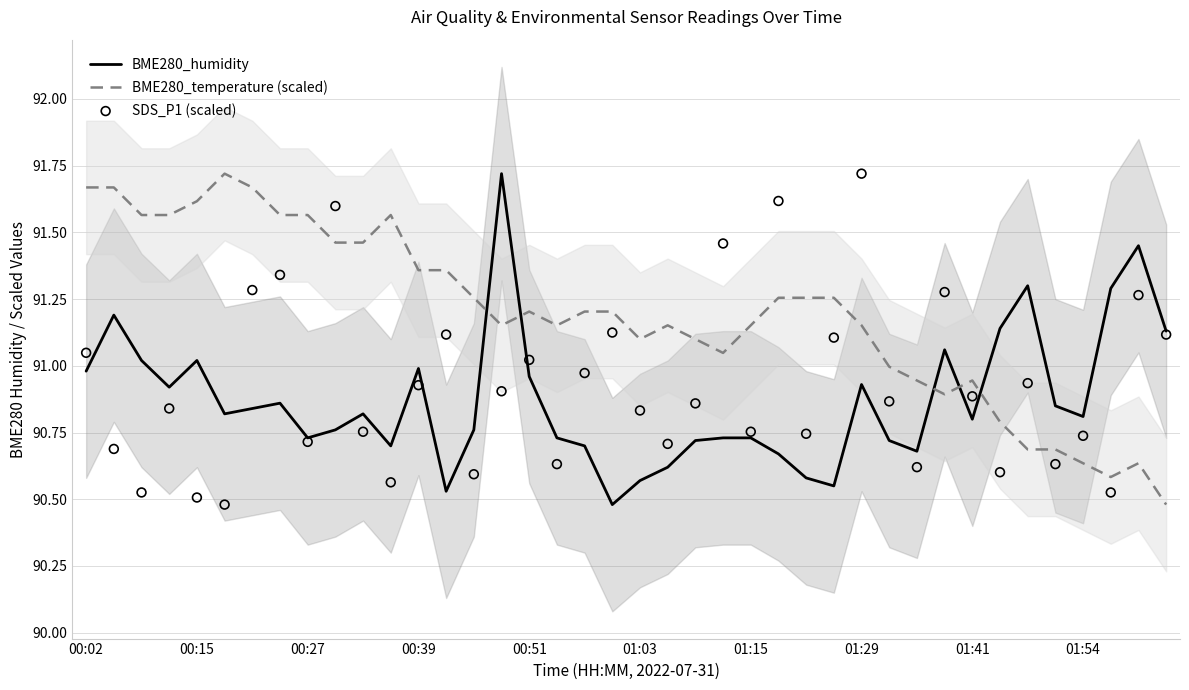

What are all the series names shown in the legend?

BME280_humidity, BME280_temperature (scaled), SDS_P1 (scaled)